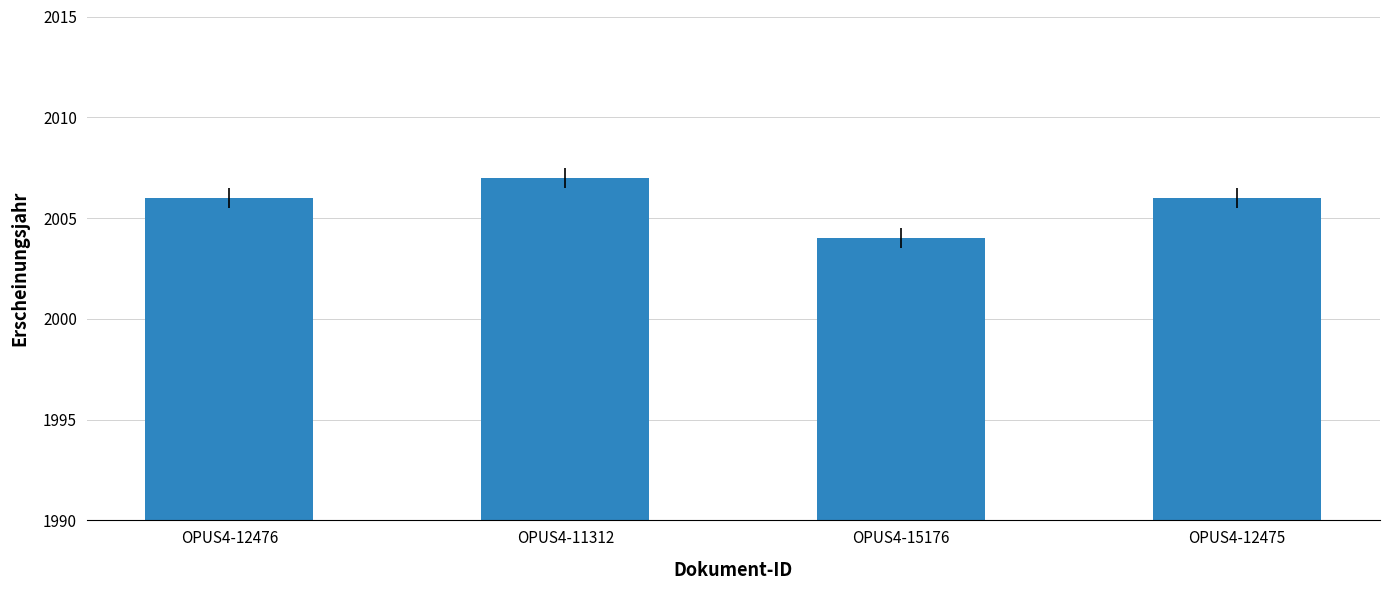

What is the value of the 2nd bar from the left?

2007